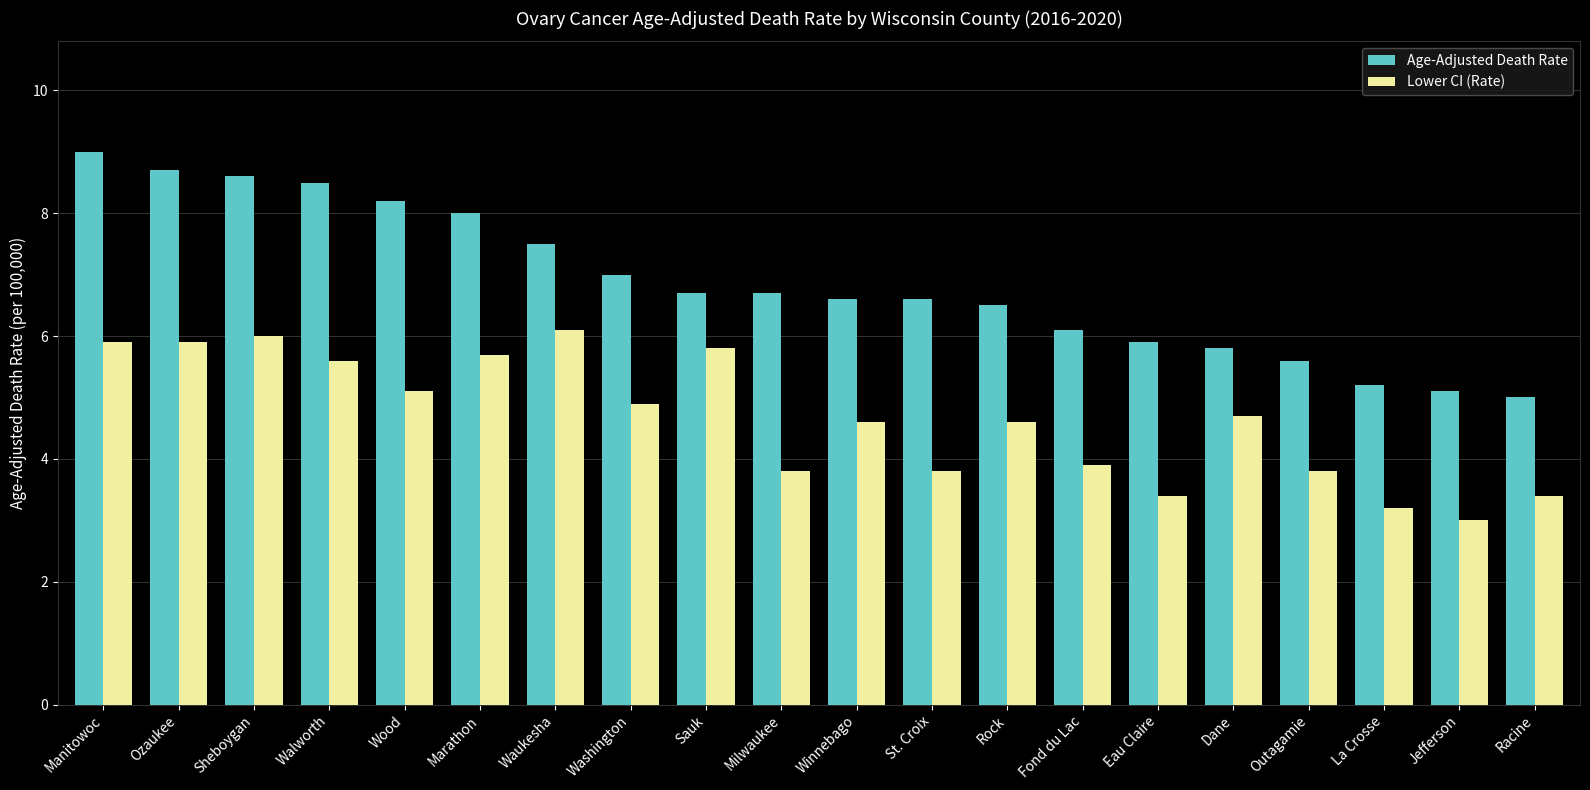

Reading left to right, list all the values displayed in this chart.

Age-Adjusted Death Rate: 9.0	8.7	8.6	8.5	8.2	8.0	7.5	7.0	6.7	6.7	6.6	6.6	6.5	6.1	5.9	5.8	5.6	5.2	5.1	5.0
Lower CI (Rate): 5.9	5.9	6.0	5.6	5.1	5.7	6.1	4.9	5.8	3.8	4.6	3.8	4.6	3.9	3.4	4.7	3.8	3.2	3.0	3.4